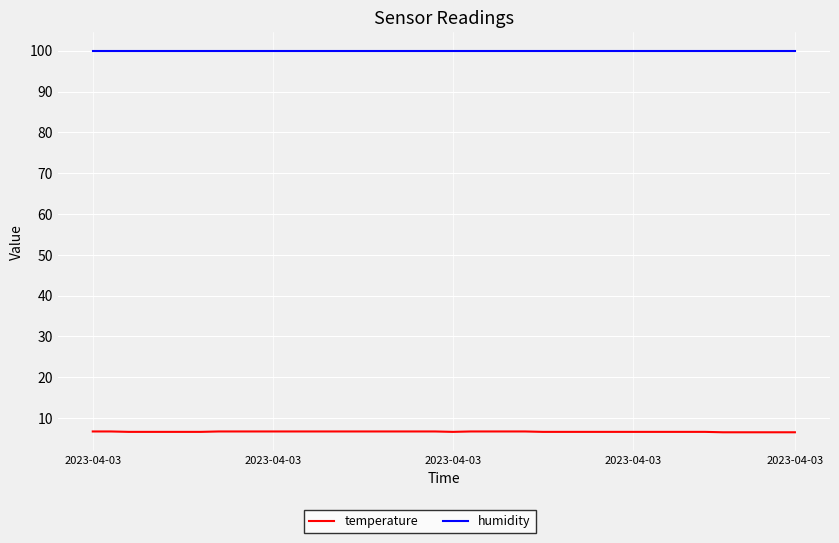

True or false: humidity and temperature intersect in this chart.

False